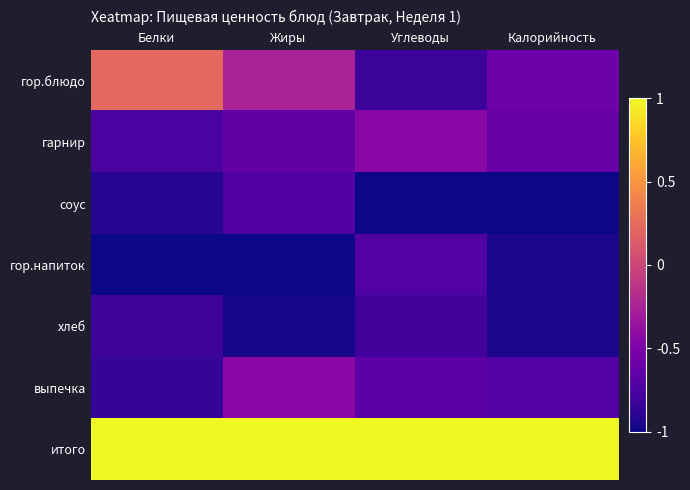

What is the total value across all series at Белки?

-3.1